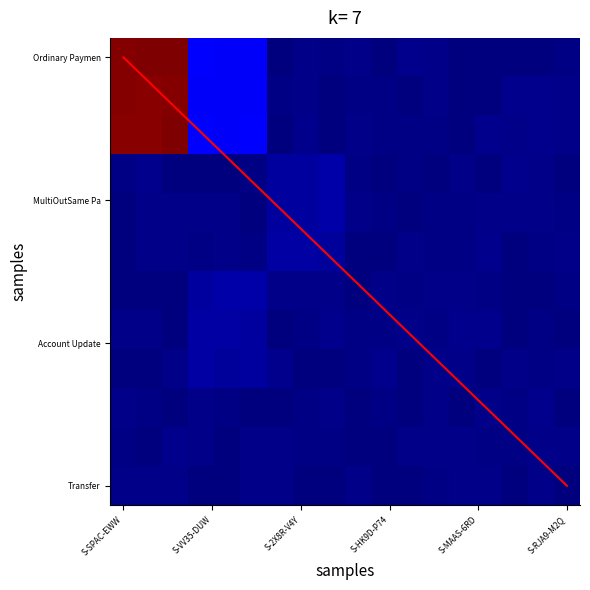

How many series are shown in this chart?

4